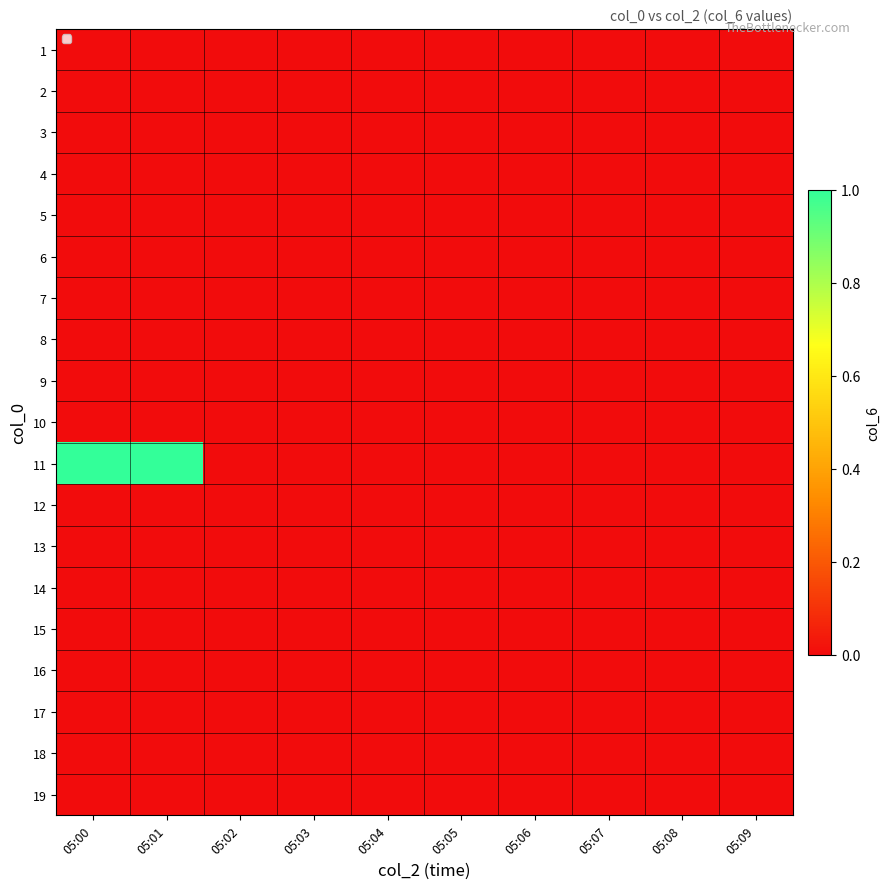

At which category is the sum across all series the highest?

05:00